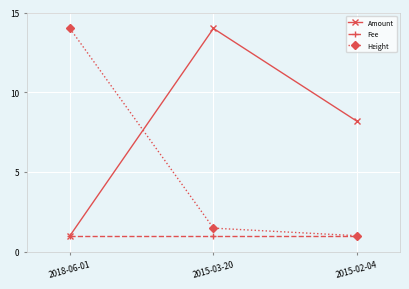

List the series in order of their overall mean, highest first.

Amount, Height, Fee